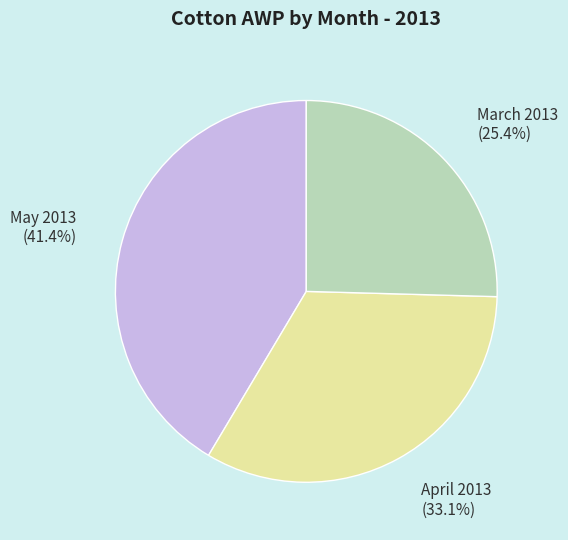

Is there any slice that represents more than half of the pie?

No